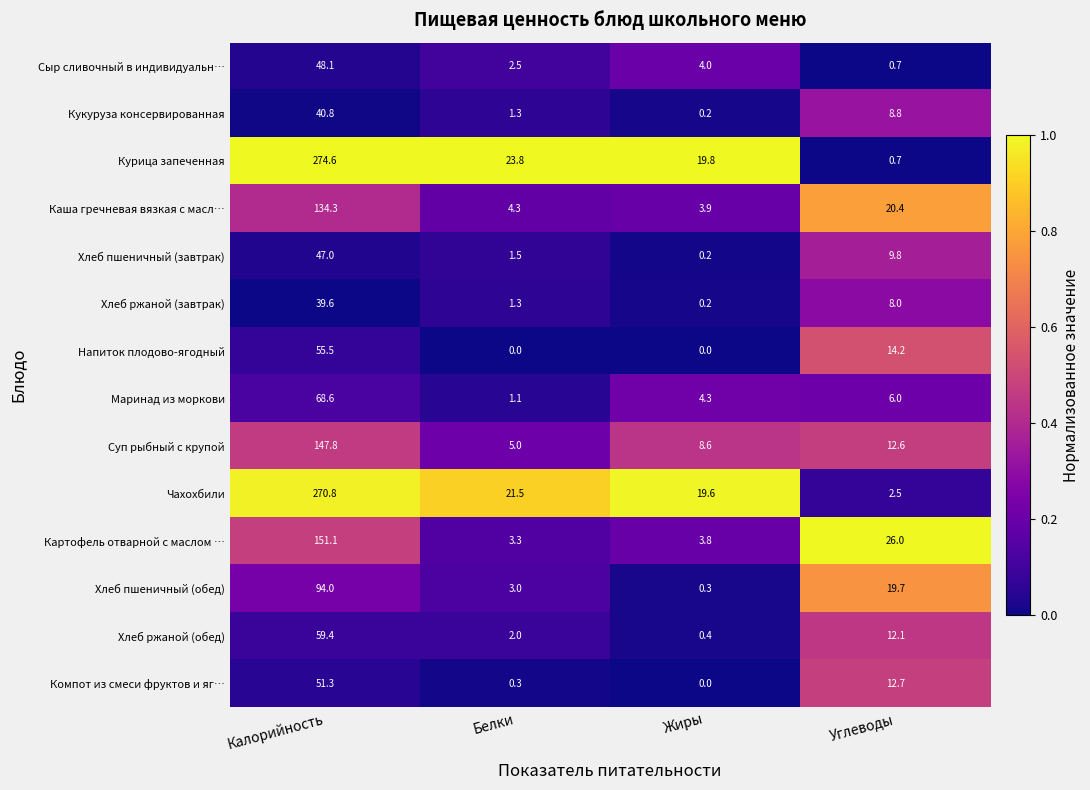

Which series changed the most between Калорийность and Жиры?

Курица запеченная